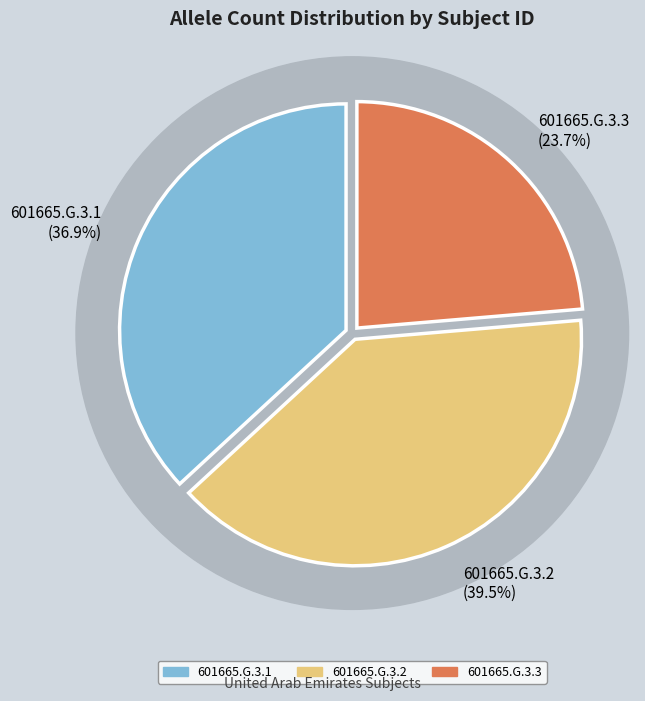

Rank the categories by value from highest to lowest.

601665.G.3.2, 601665.G.3.1, 601665.G.3.3